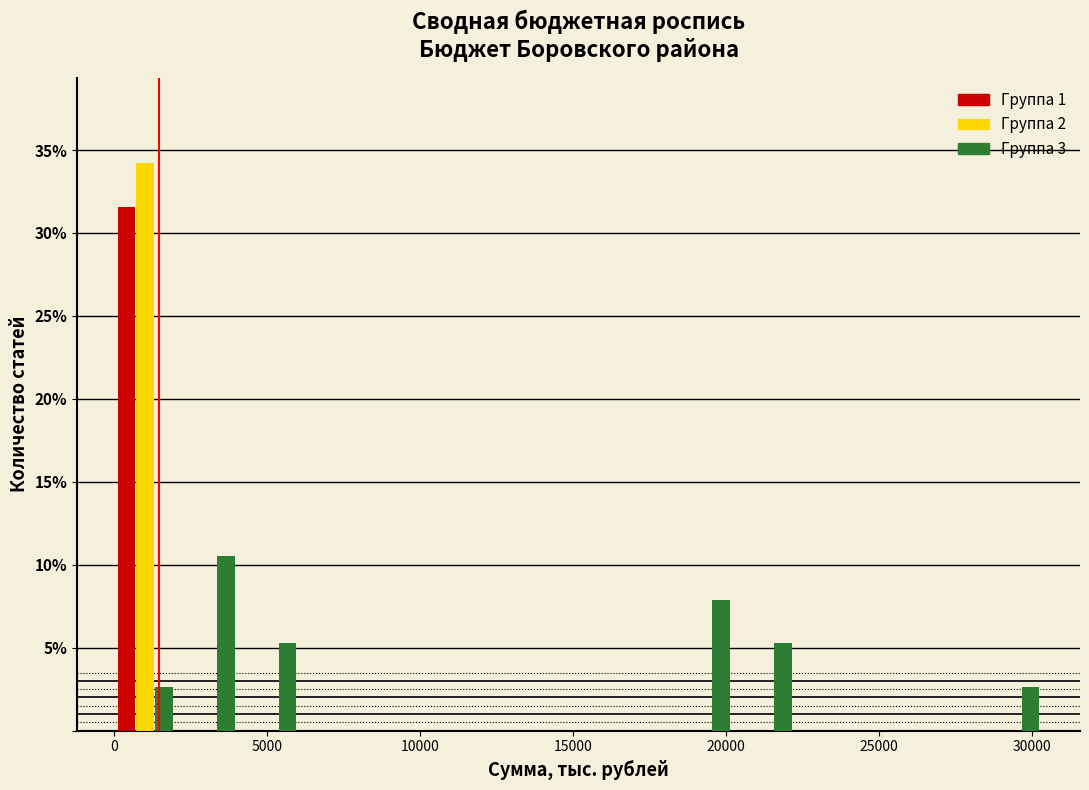

What is the height of the Группа 1 bar covering 0 to 2000 on the x-axis? Neither the bar edges nor the heights are printed on the chart, so give them approximately, as read against the axes.

31.5